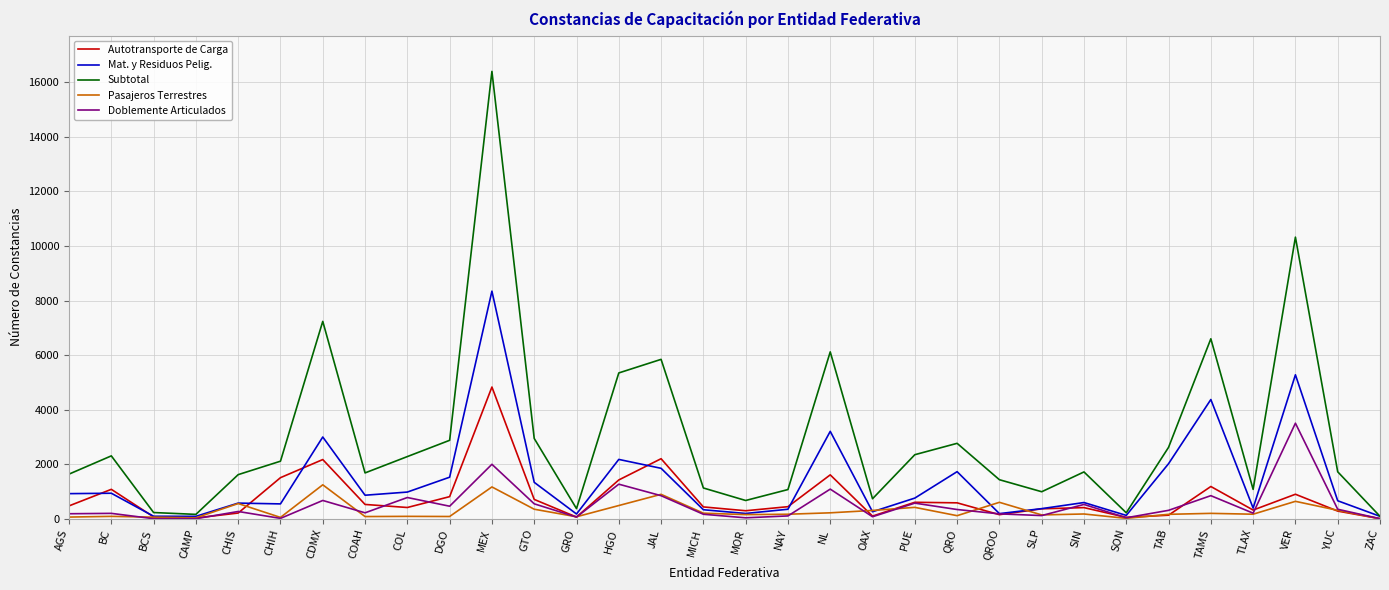

The Subtotal series shows 2347 at PUE. True or false?

True